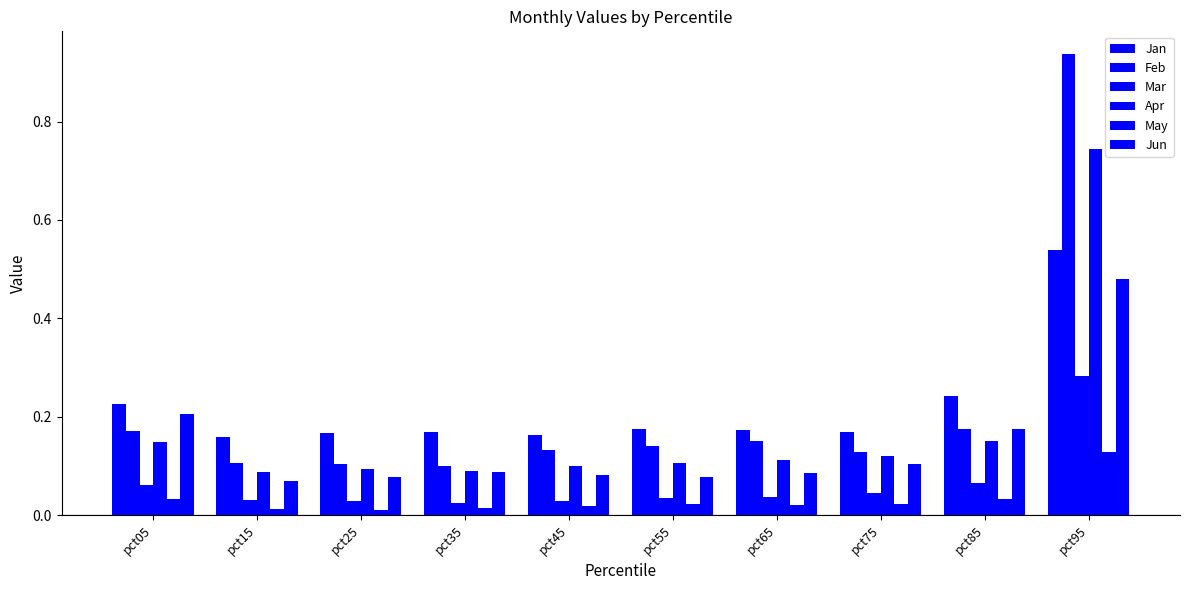

Reading left to right, what are all the values shown in this chart?

Jan: pct05=0.2	pct15=0.2	pct25=0.2	pct35=0.2	pct45=0.2	pct55=0.2	pct65=0.2	pct75=0.2	pct85=0.2	pct95=0.5
Feb: pct05=0.2	pct15=0.1	pct25=0.1	pct35=0.1	pct45=0.1	pct55=0.1	pct65=0.2	pct75=0.1	pct85=0.2	pct95=0.9
Mar: pct05=0.1	pct15=0.0	pct25=0.0	pct35=0.0	pct45=0.0	pct55=0.0	pct65=0.0	pct75=0.0	pct85=0.1	pct95=0.3
Apr: pct05=0.1	pct15=0.1	pct25=0.1	pct35=0.1	pct45=0.1	pct55=0.1	pct65=0.1	pct75=0.1	pct85=0.2	pct95=0.7
May: pct05=0.0	pct15=0.0	pct25=0.0	pct35=0.0	pct45=0.0	pct55=0.0	pct65=0.0	pct75=0.0	pct85=0.0	pct95=0.1
Jun: pct05=0.2	pct15=0.1	pct25=0.1	pct35=0.1	pct45=0.1	pct55=0.1	pct65=0.1	pct75=0.1	pct85=0.2	pct95=0.5